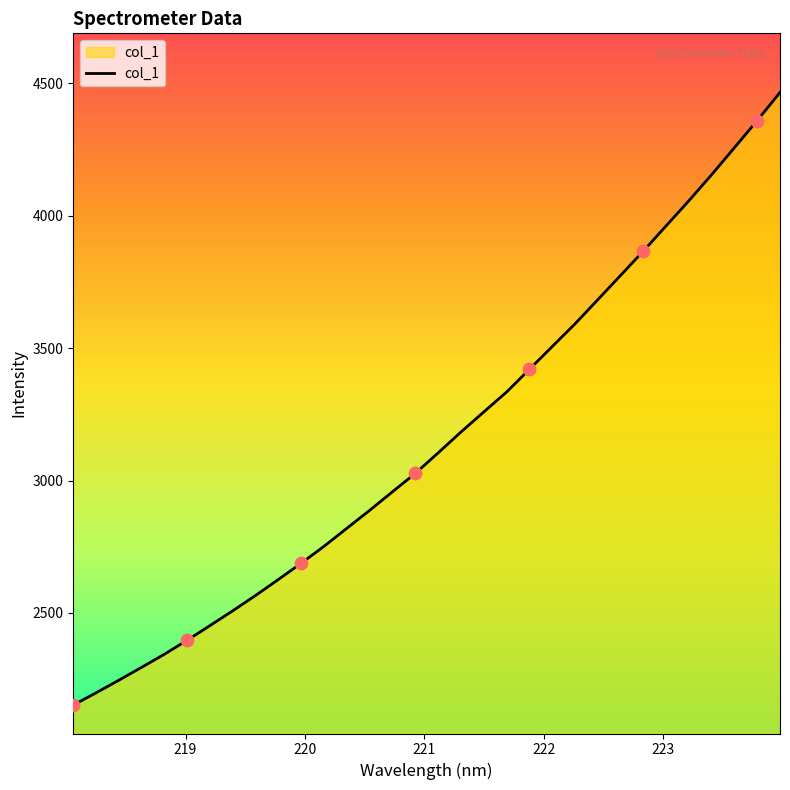

What is the difference between the maximum and minimum values?

2314.5